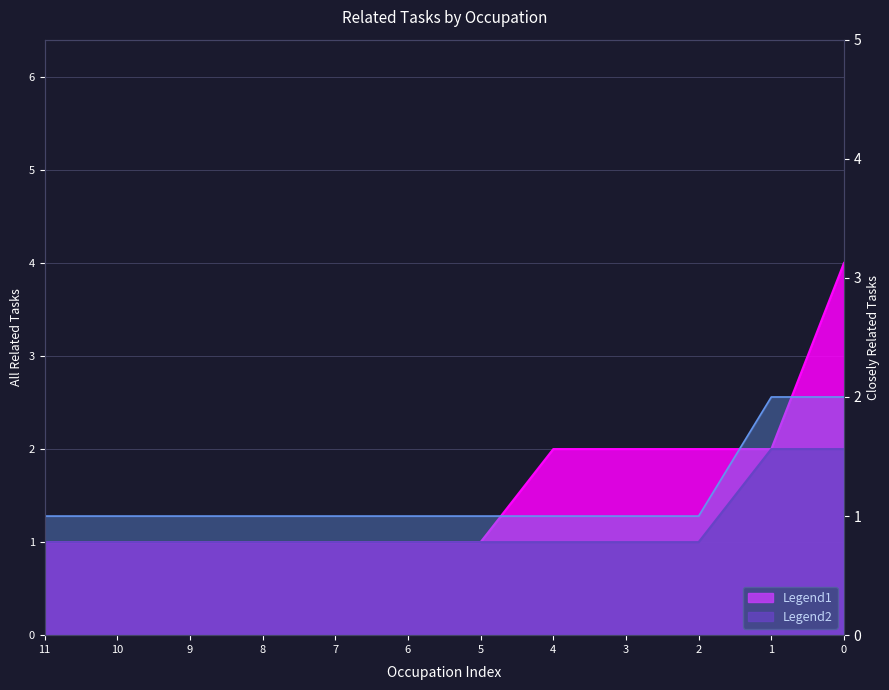

List the series in order of their overall mean, highest first.

All Related Tasks, Closely Related Tasks